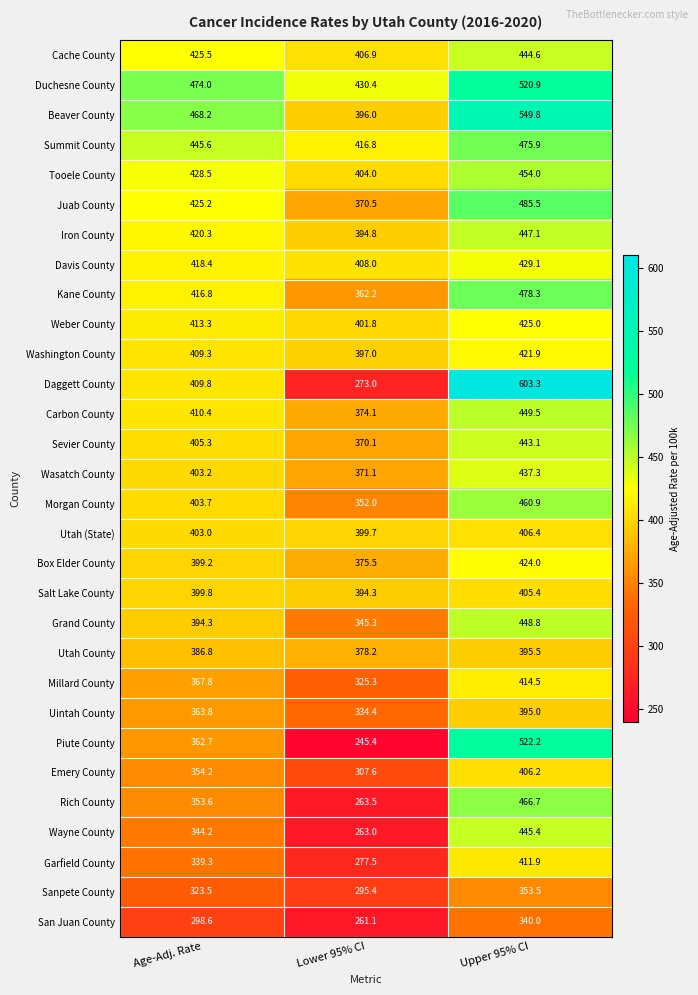

What is the sum of the Tooele County values at Age-Adj. Rate and Lower 95% CI?

832.5